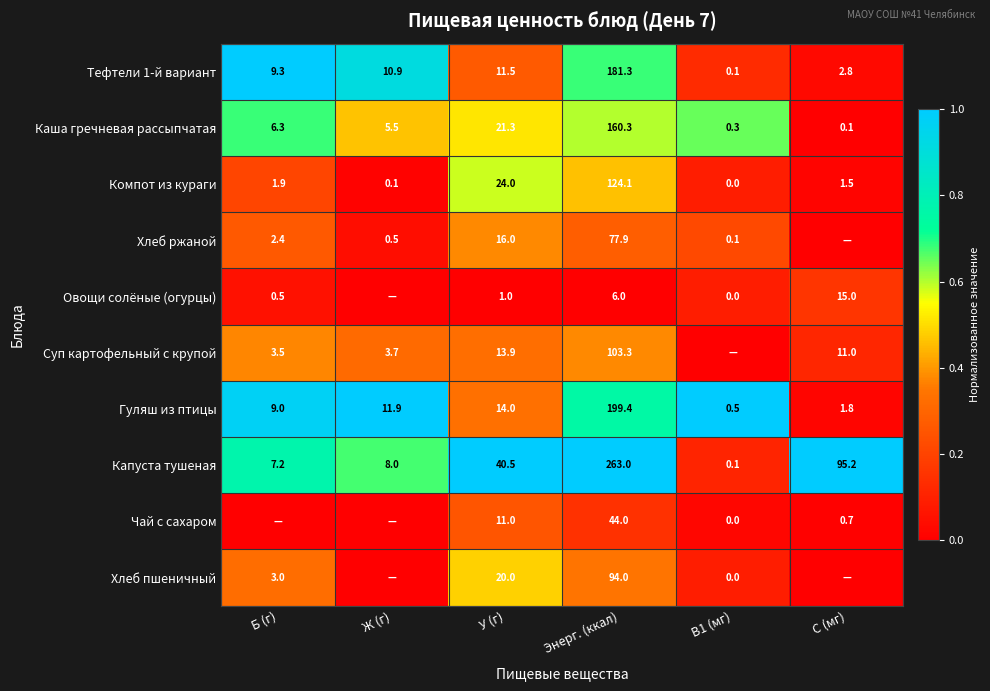

At which label does Тефтели 1-й вариант reach its peak?

Энерг. (ккал)